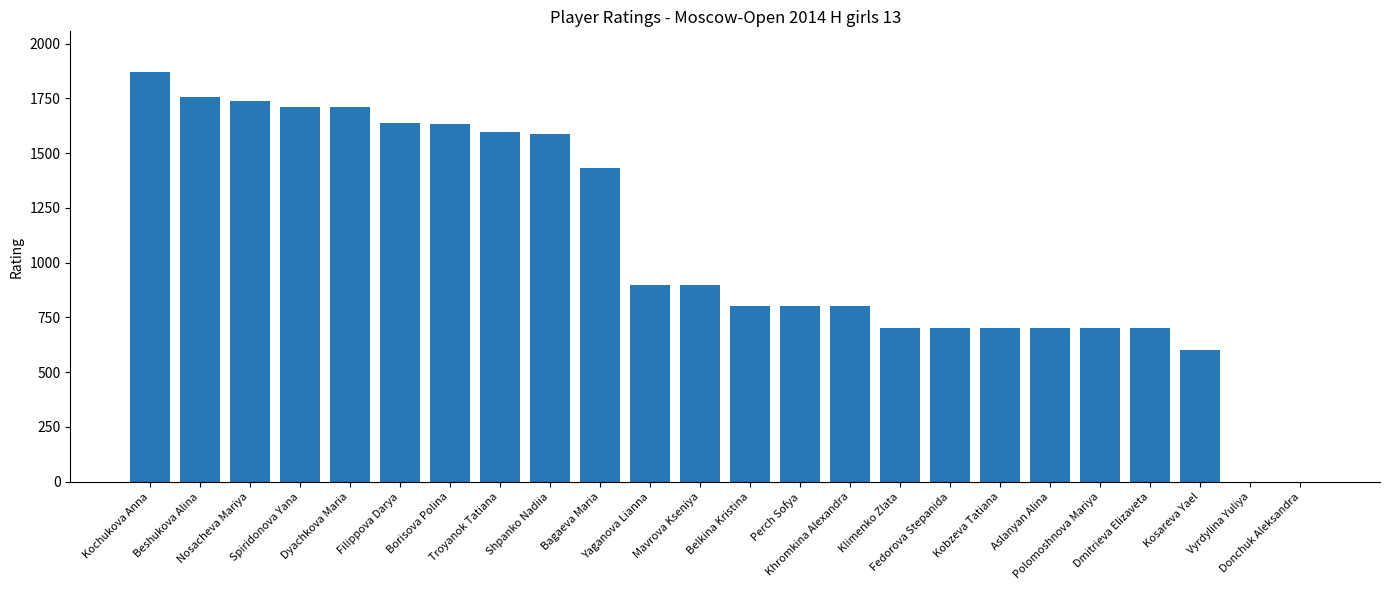

Are the bars horizontal?

No